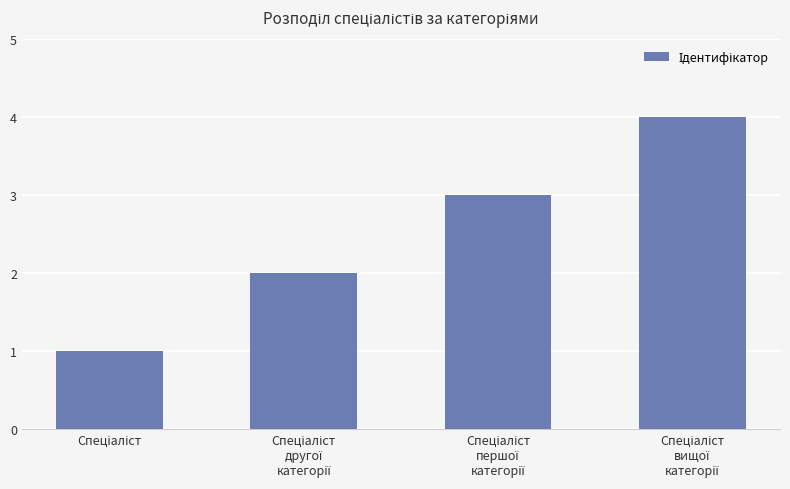

What is the sum of all values?

10